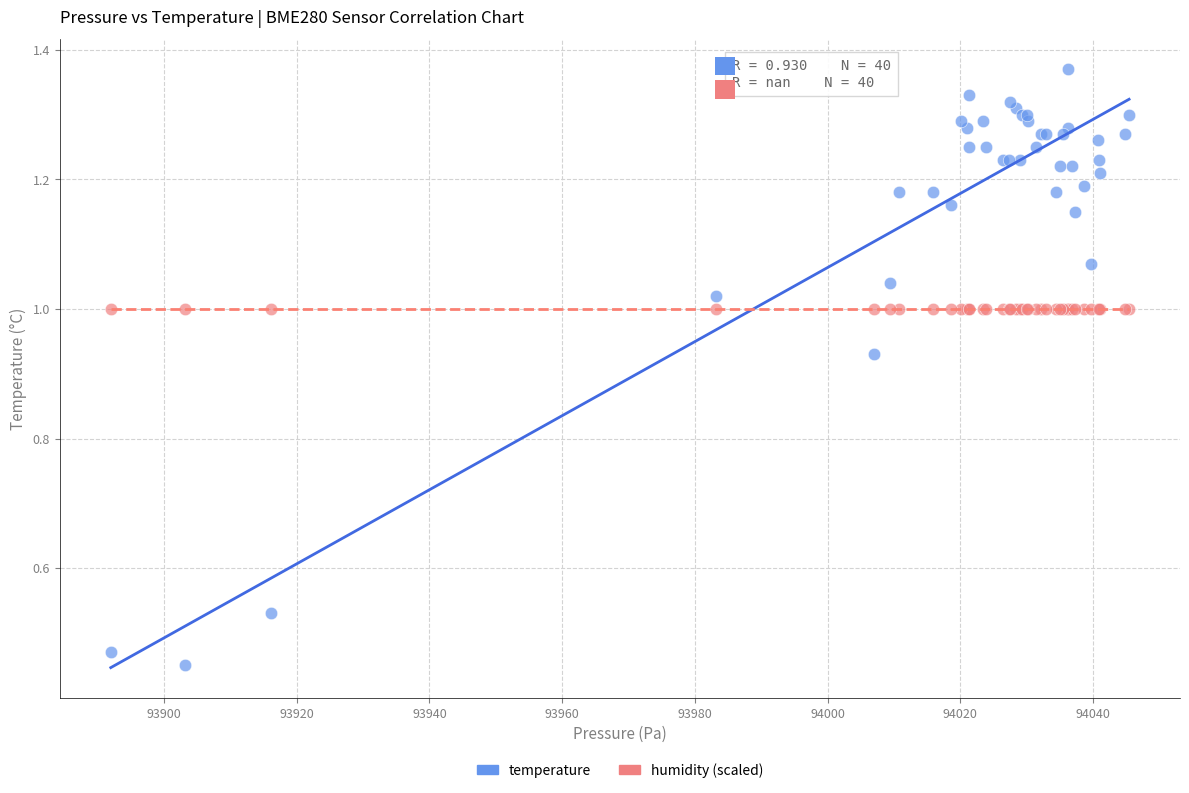

What are all the series names shown in the legend?

temperature, humidity (scaled)